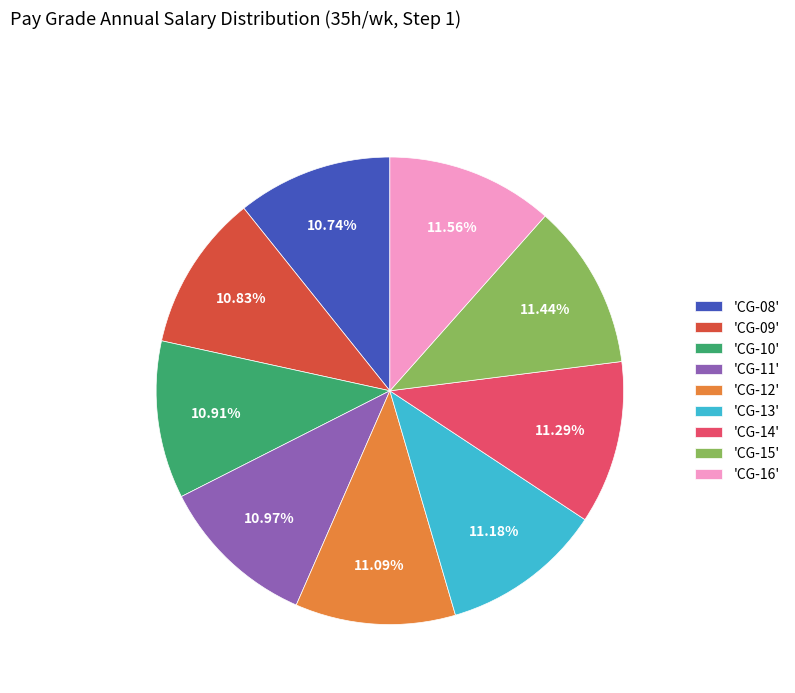

What is the ratio of the value at 'CG-12' to the value at 'CG-13'?

1.0